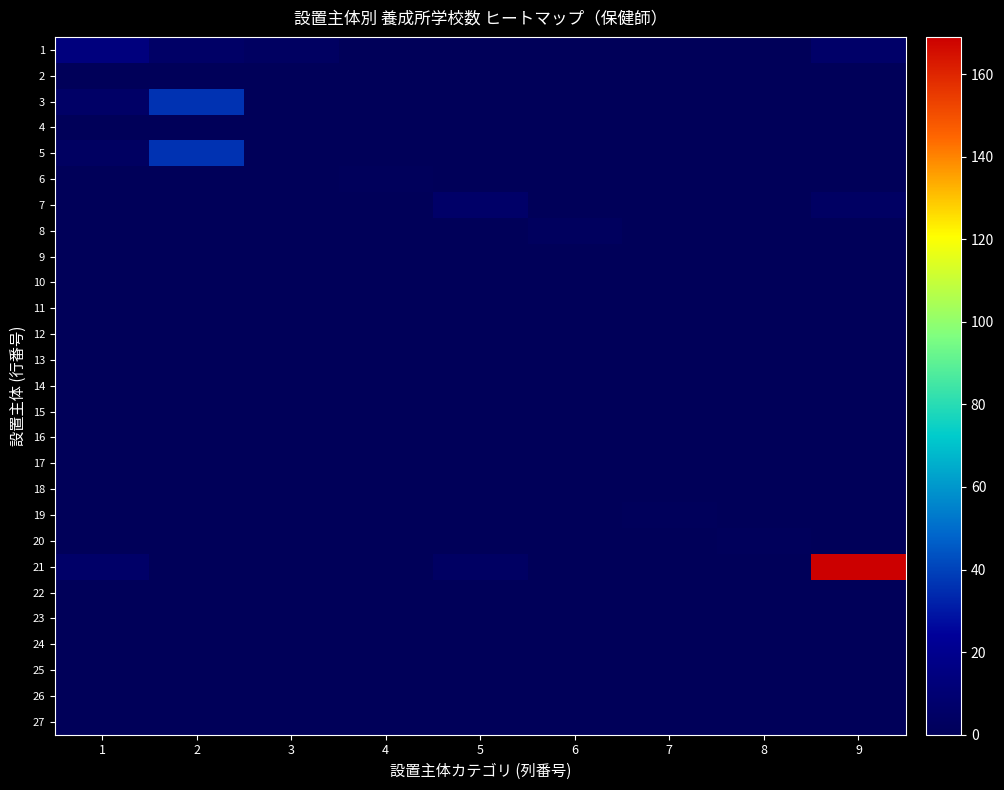

List the series in order of their peak value, highest first.

21, 3, 5, 1, 7, 8, 6, 19, 20, 2, 4, 9, 10, 11, 12, 13, 14, 15, 16, 17, 18, 22, 23, 24, 25, 26, 27